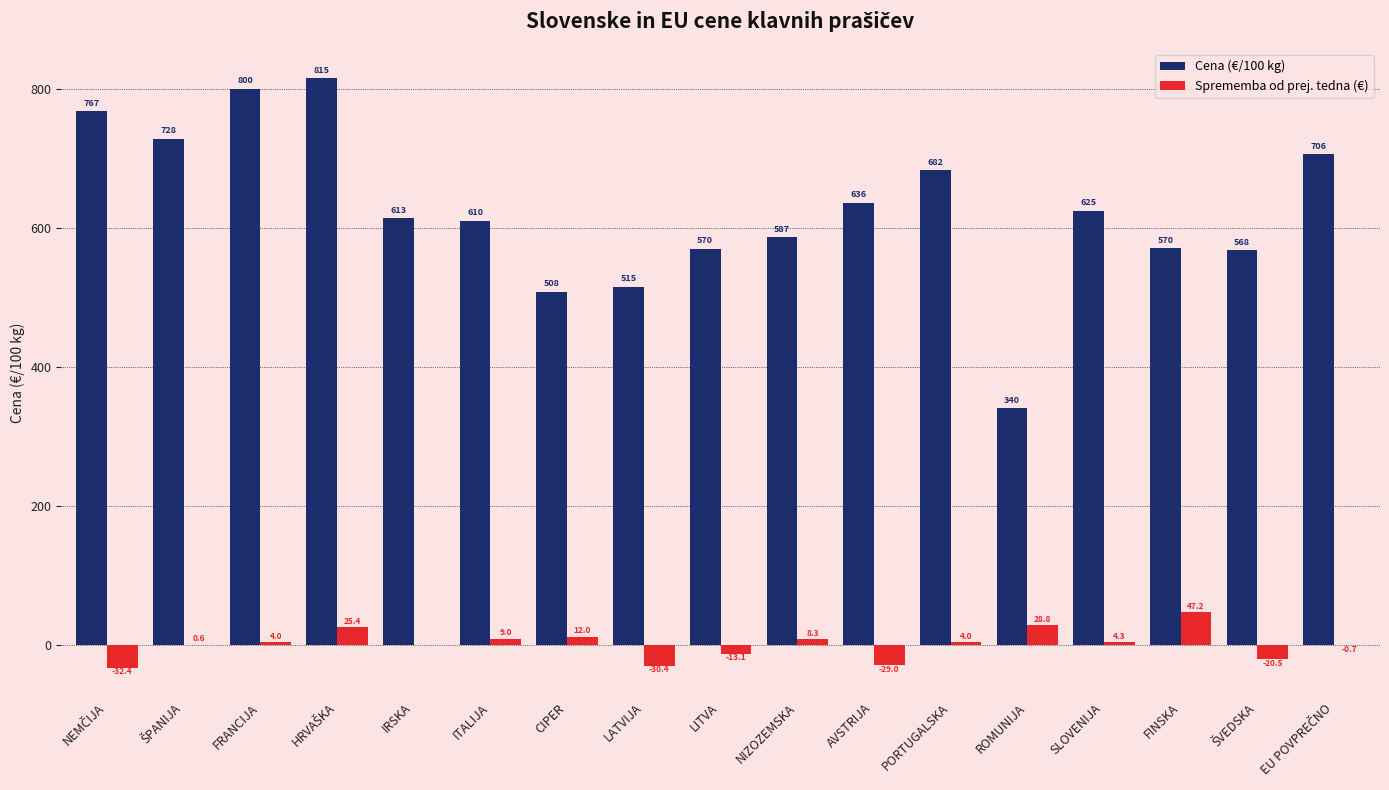

True or false: Cena (€/100 kg) has a value of 569.8 at LITVA.

True